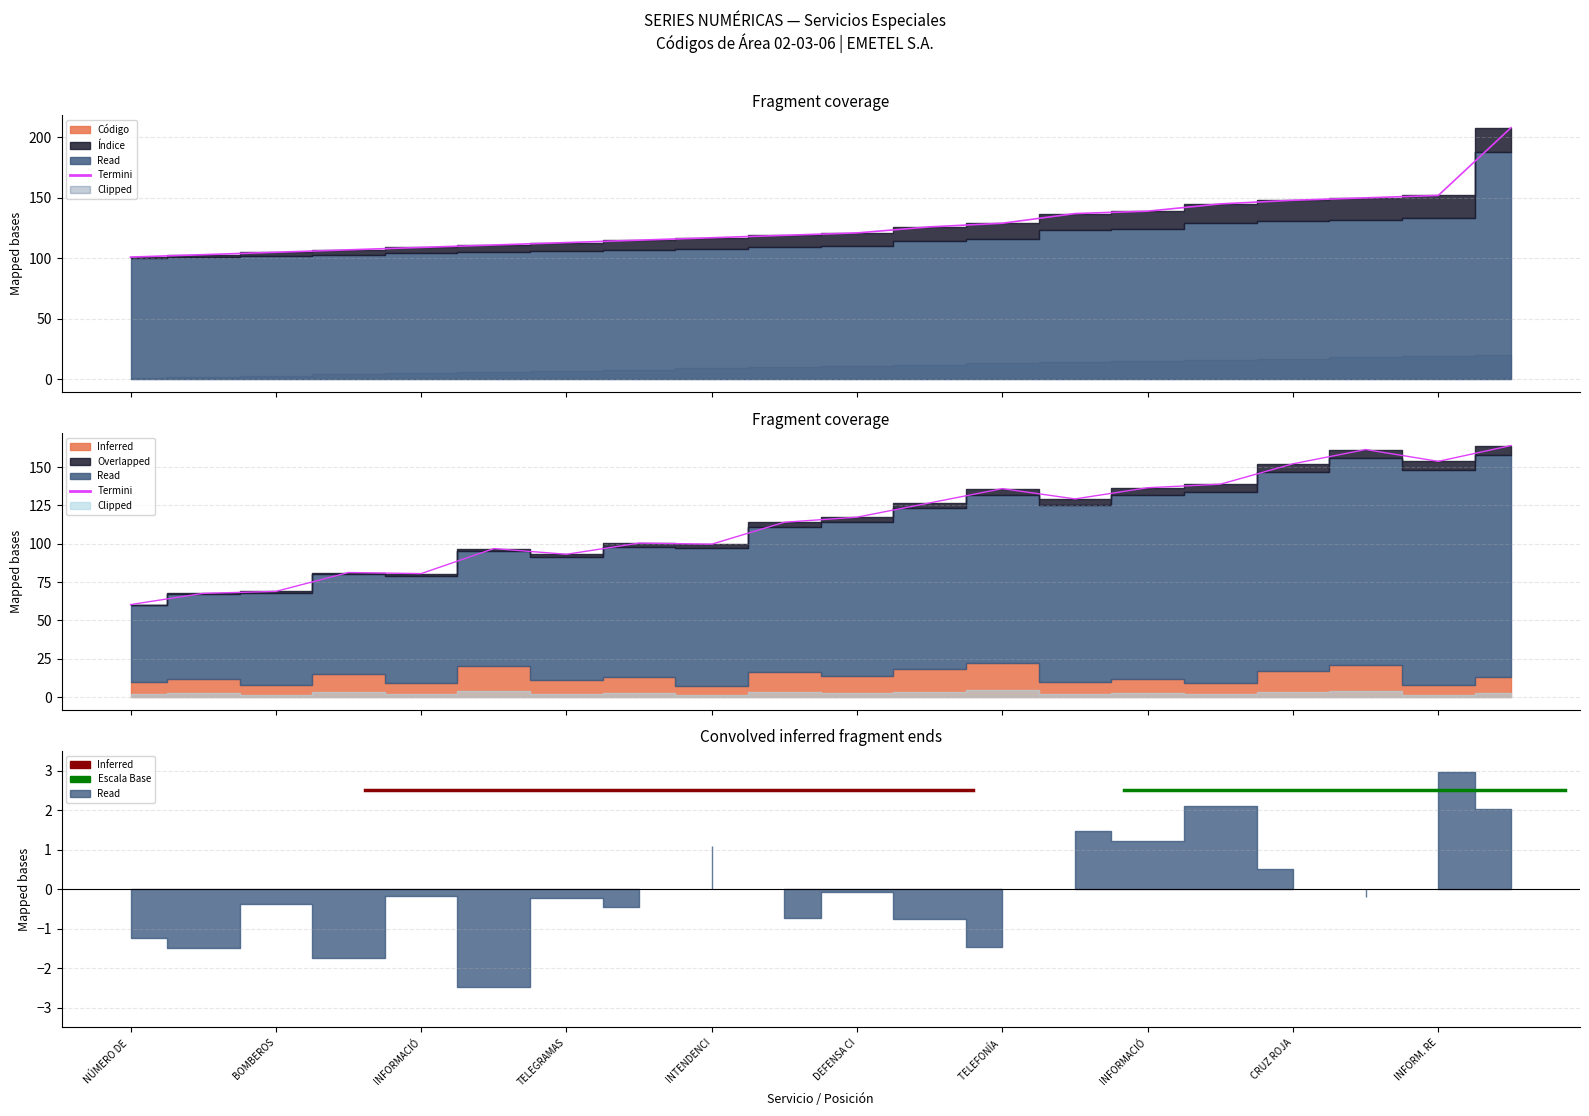

What value does the Código series have at BOMBEROS?

105.0